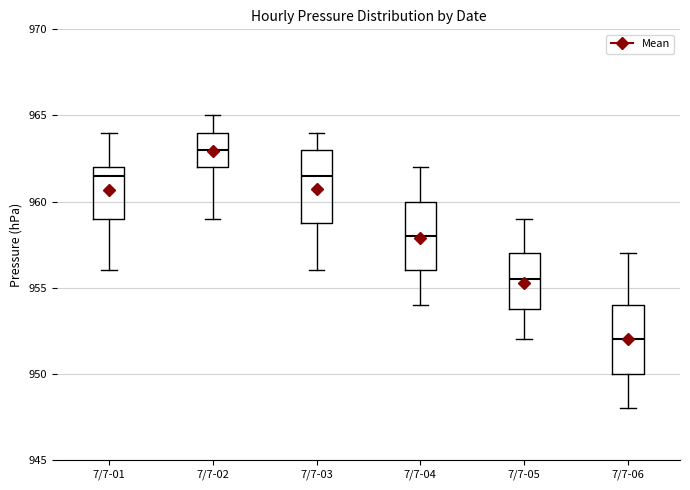

Which box's median line is the lowest?

7/7-06